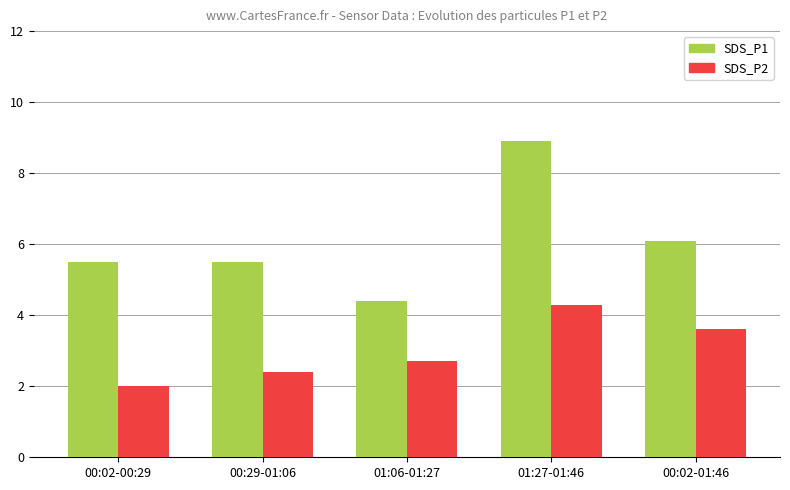

True or false: SDS_P1 has a value of 8.9 at 01:27-01:46.

True